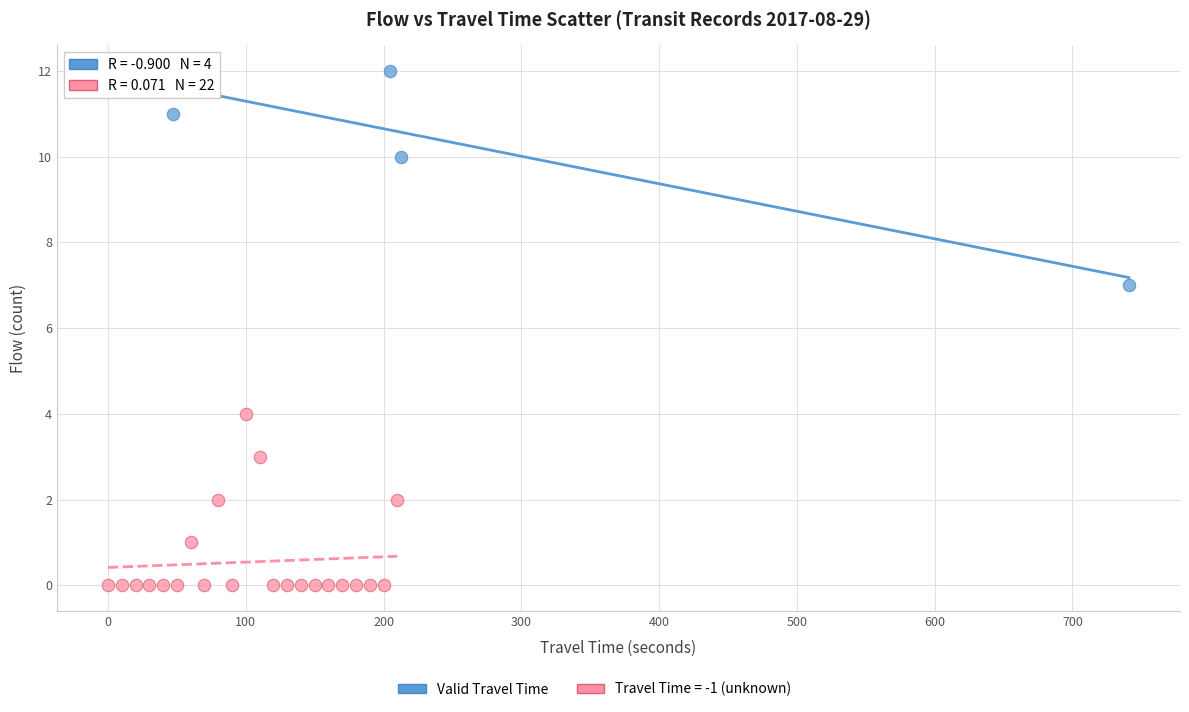

Which series contains the highest Y value?

Valid Travel Time